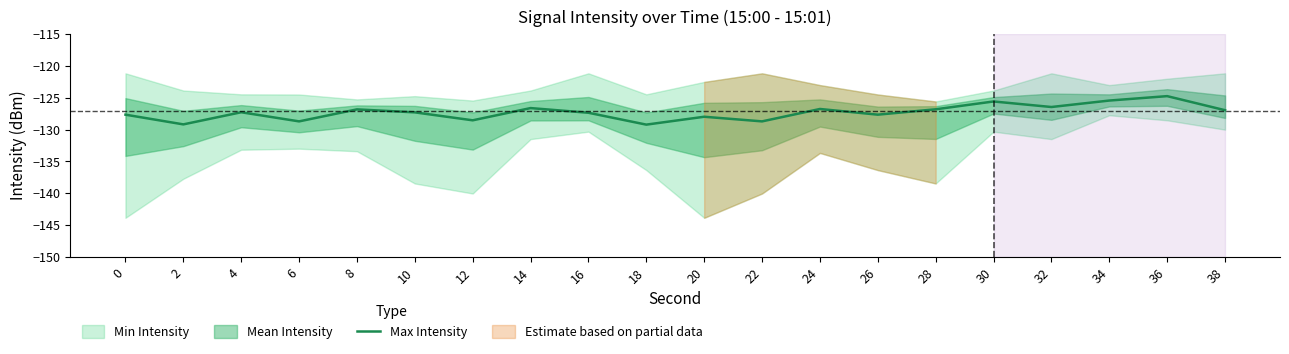

What is the difference between the values at 0 and 32?

1.2